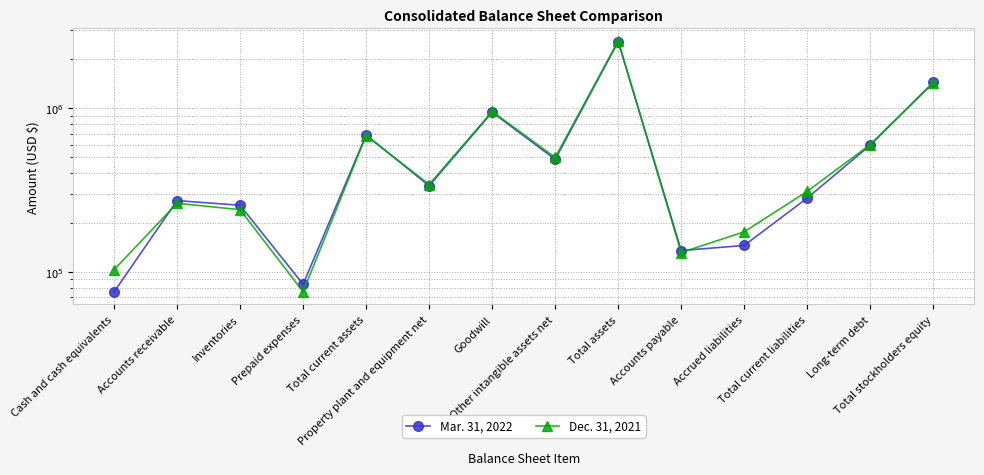

Where is the first local maximum for Mar. 31, 2022?

Accounts receivable